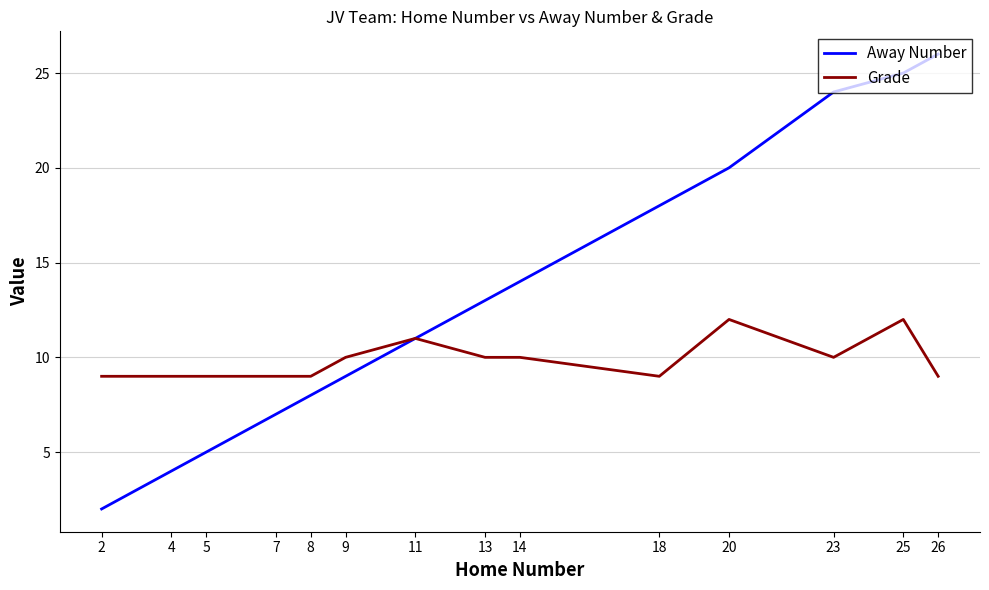

The Away Number series shows 13 at 13. True or false?

True